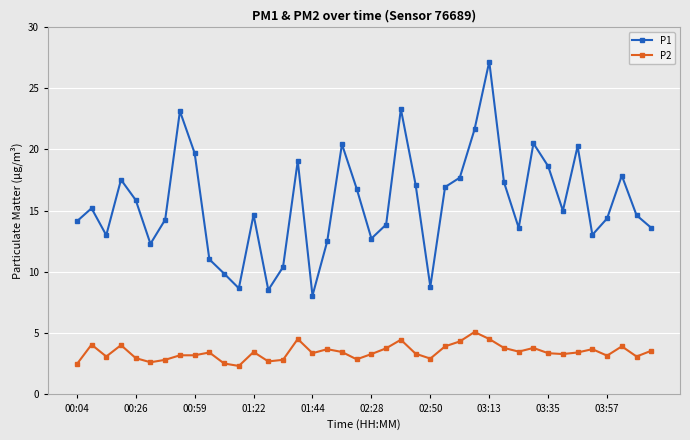

True or false: P2 and P1 intersect in this chart.

False